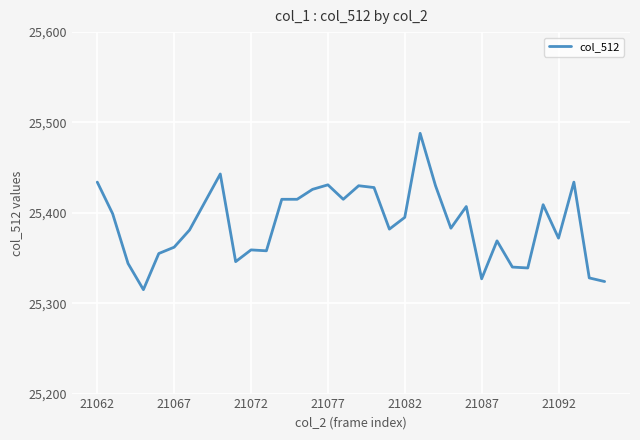

What is the difference between the maximum and minimum values?

173